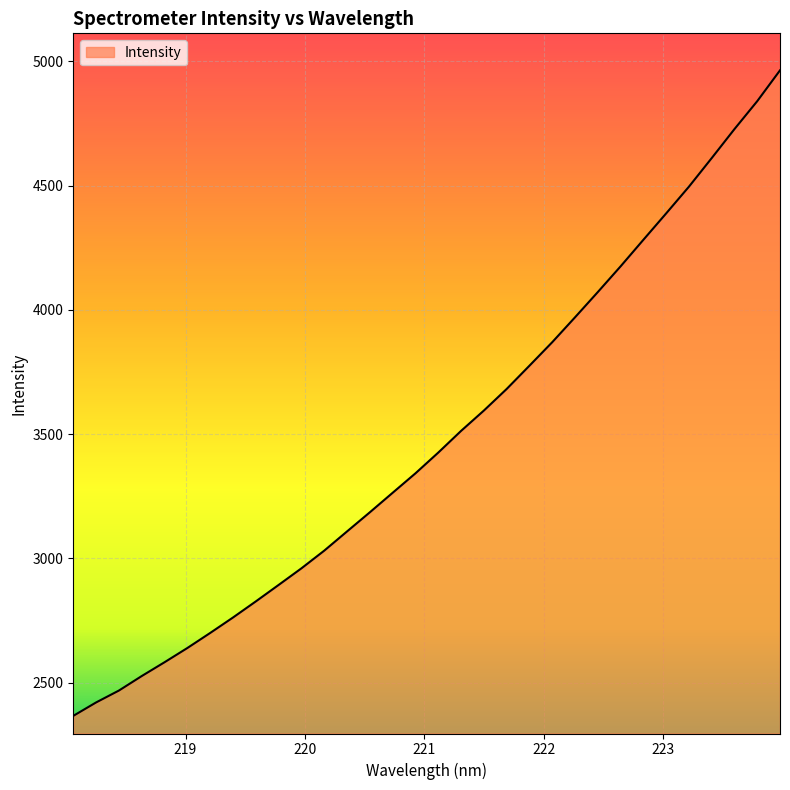

What is the difference between the maximum and minimum values?

2597.7